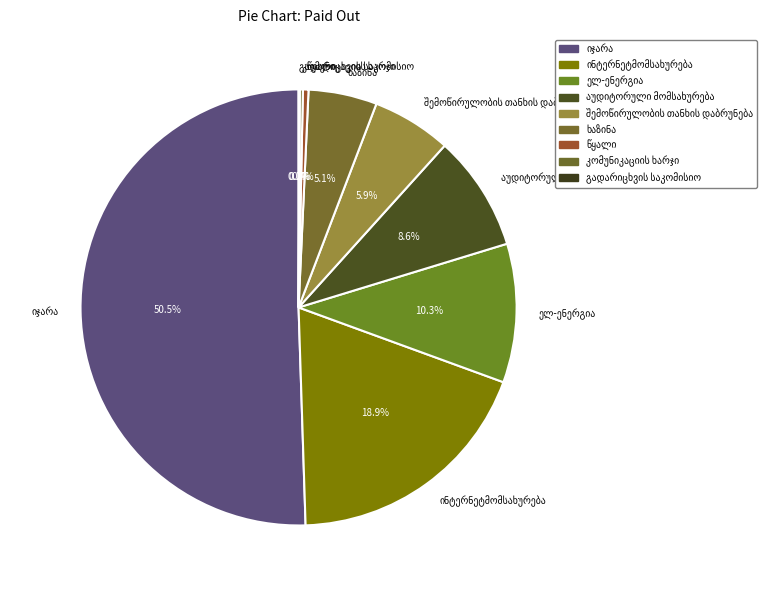

True or false: ხაზინა accounts for 5% of the total.

True